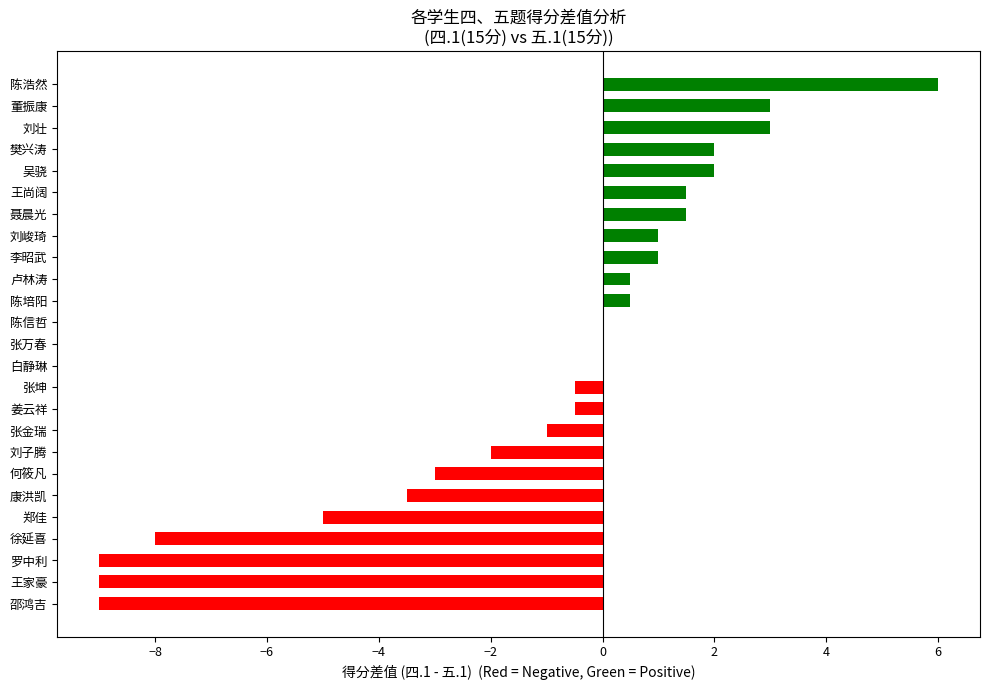

What is the sum of the values at 陈信哲 and 樊兴涛?

2.0